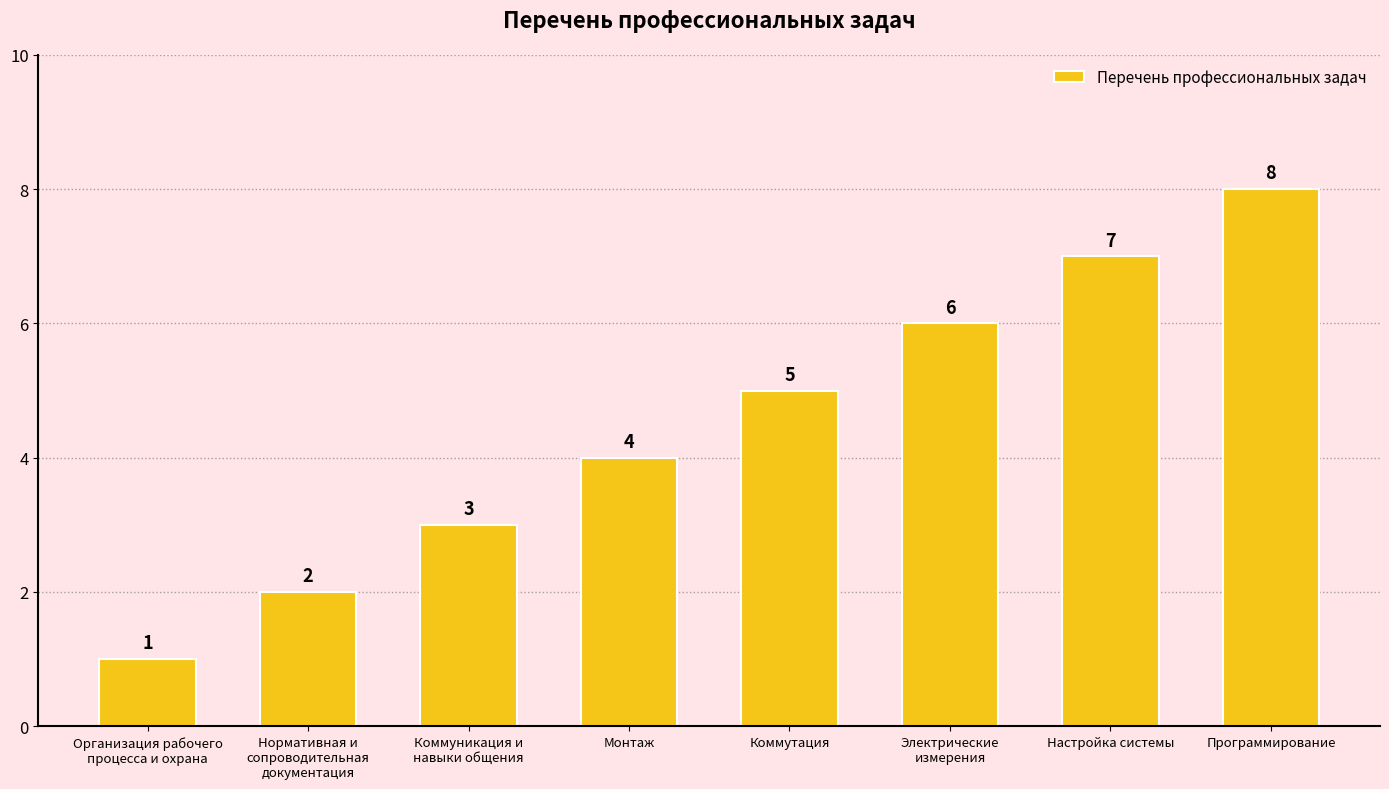

What is the approximate value at Нормативная и
сопроводительная
документация?

2